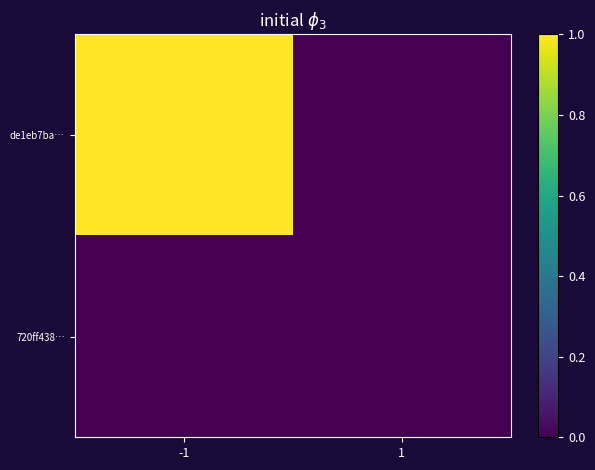

At -1, list the series in order from largest to smallest.

de1eb7ba…, 720ff438…